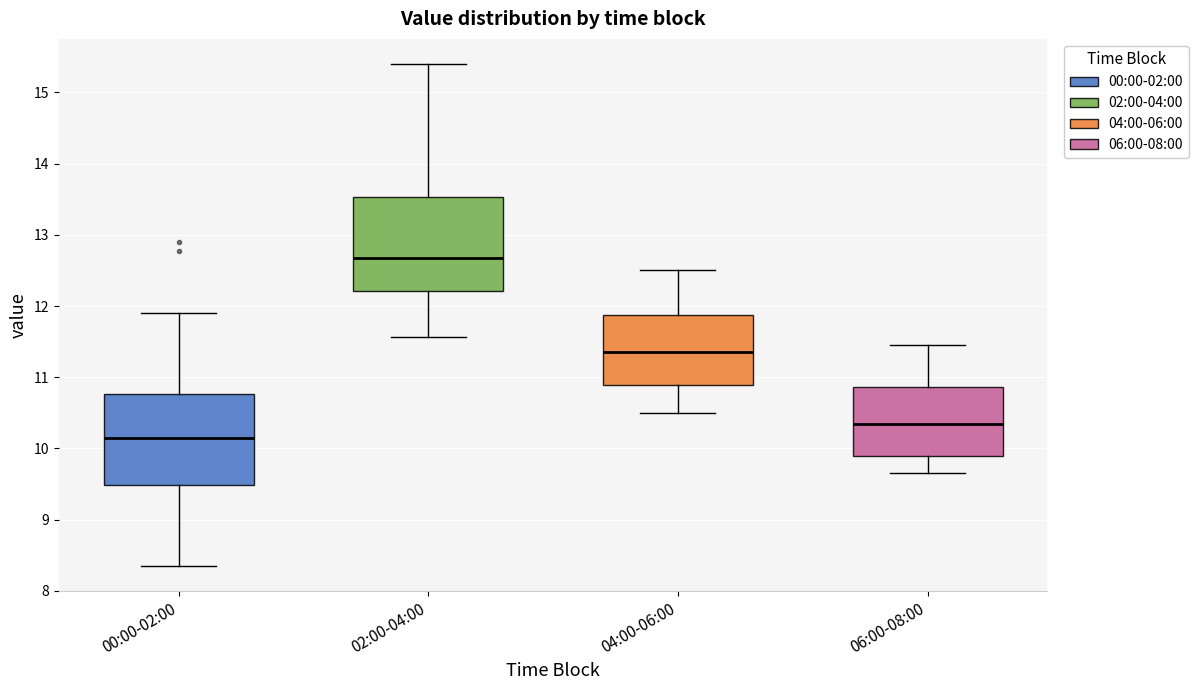

Which box has the highest median line?

02:00-04:00